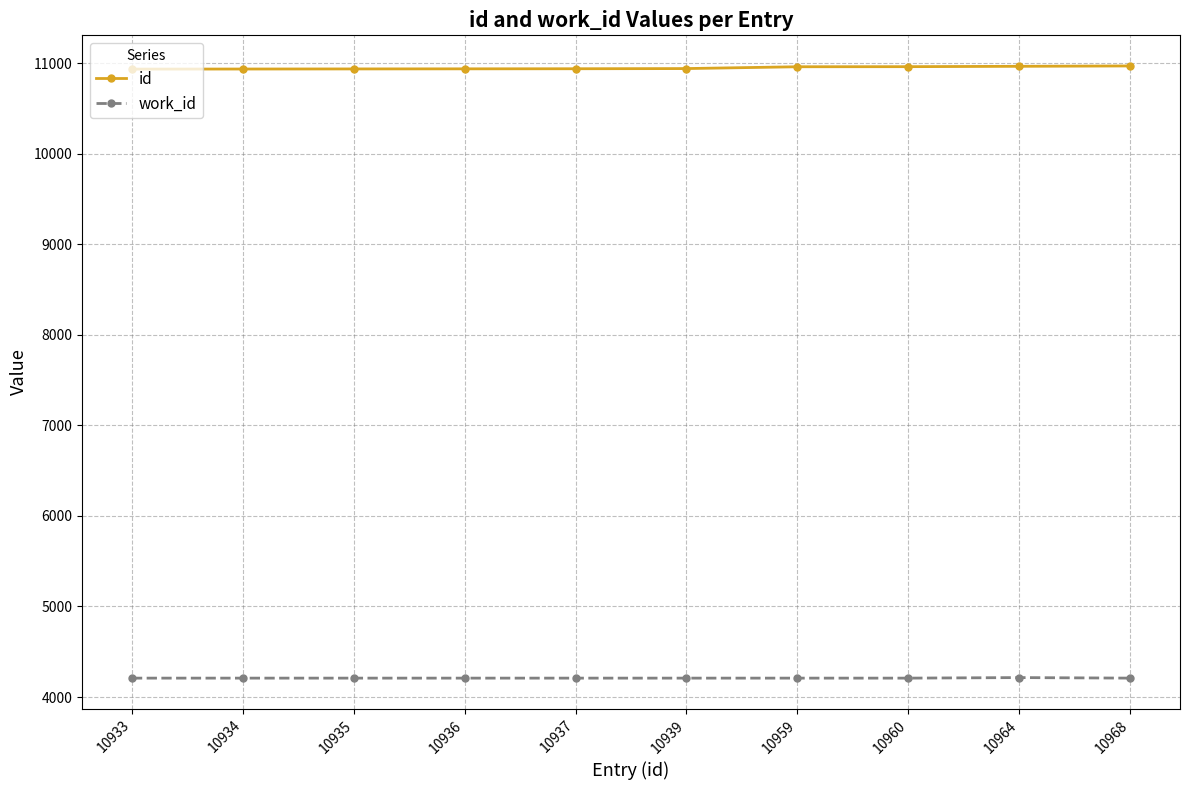

True or false: work_id and id intersect in this chart.

False